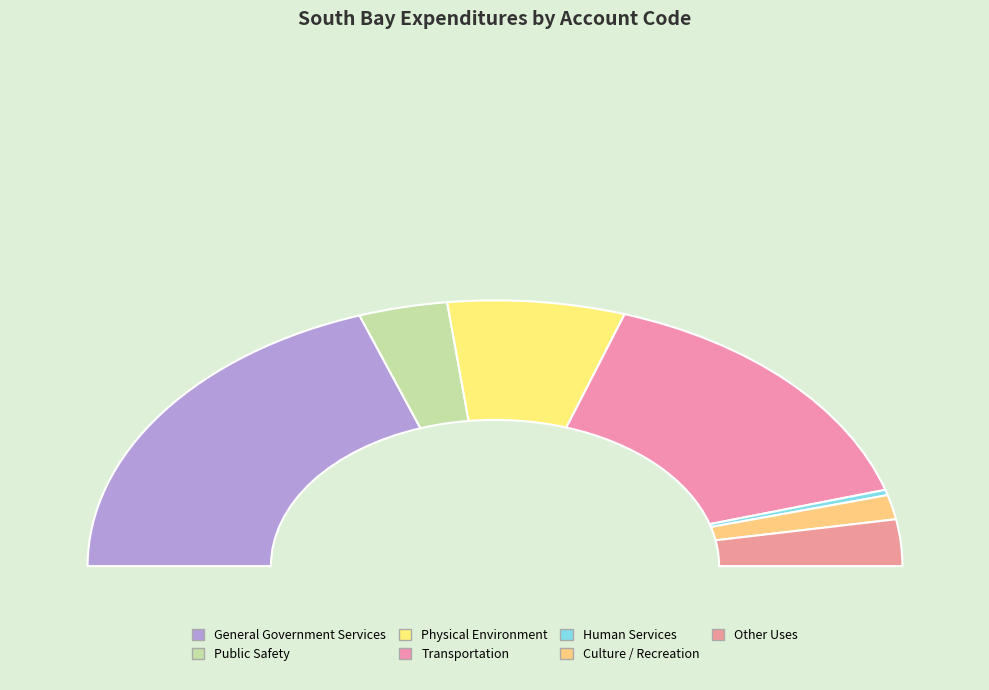

What is the largest slice in the pie chart?

General Government Services